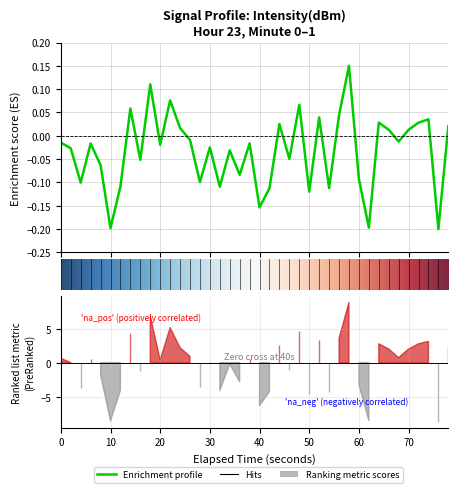

What is the difference between the maximum and second lowest values?

0.3